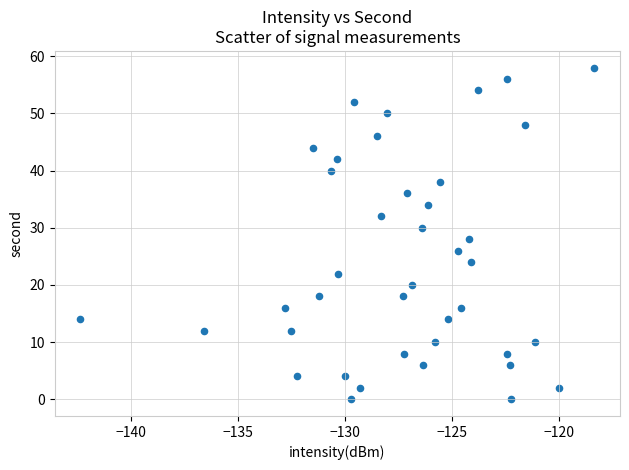

What is the range of Y values (max minus min)?

58